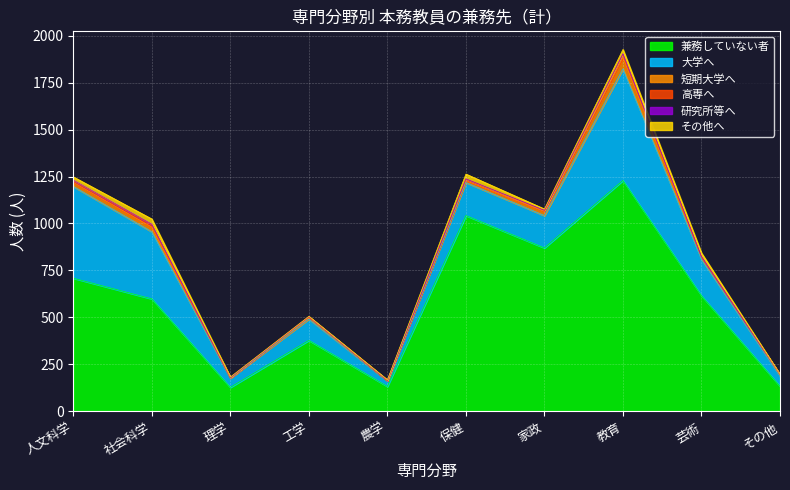

What is the sum of all 兼務していない者 values?

5838